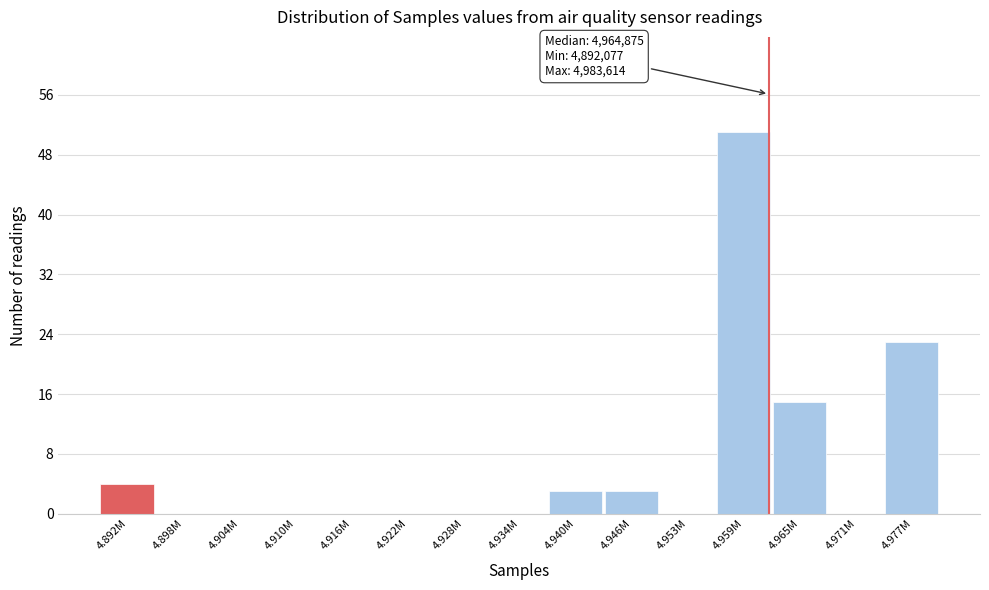

Reading right to left, extract all data points from this chart.

4.977M=23	4.971M=0	4.965M=15	4.959M=51	4.953M=0	4.946M=3	4.940M=3	4.934M=0	4.928M=0	4.922M=0	4.916M=0	4.910M=0	4.904M=0	4.898M=0	4.892M=4